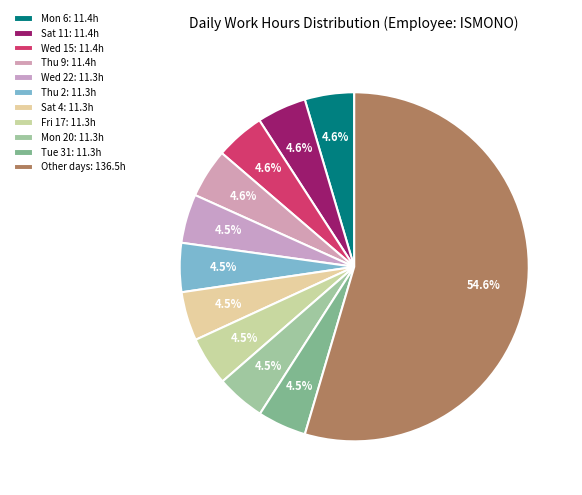

How many segments does this pie chart have?

11